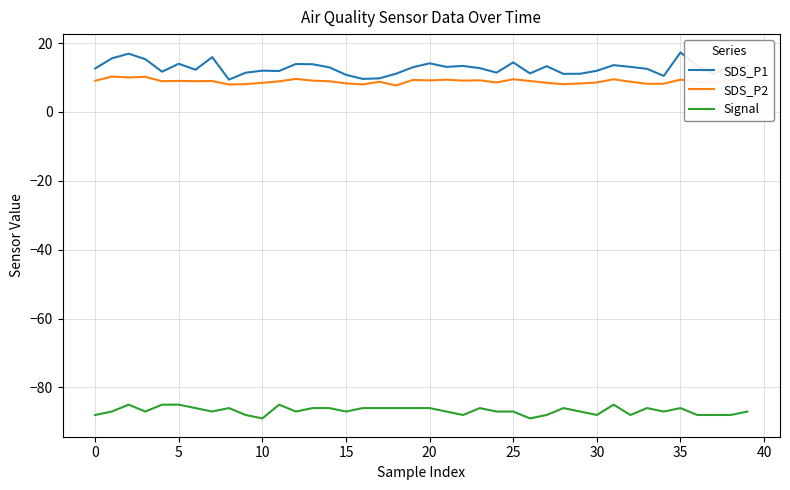

True or false: SDS_P1 has more than 2 interior local peaks.

True